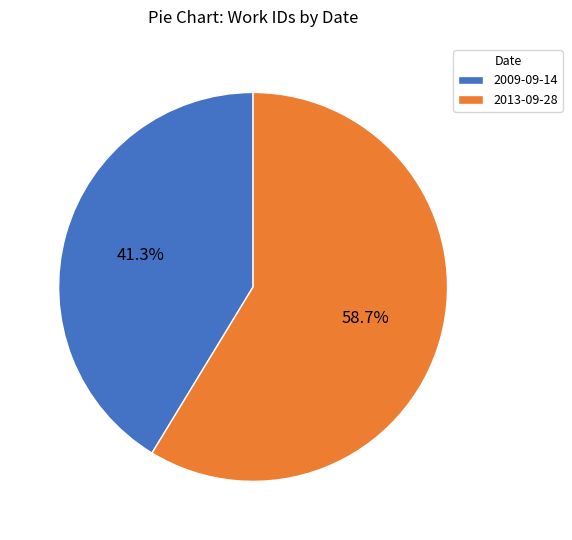

What is the smallest slice in the pie chart?

2009-09-14